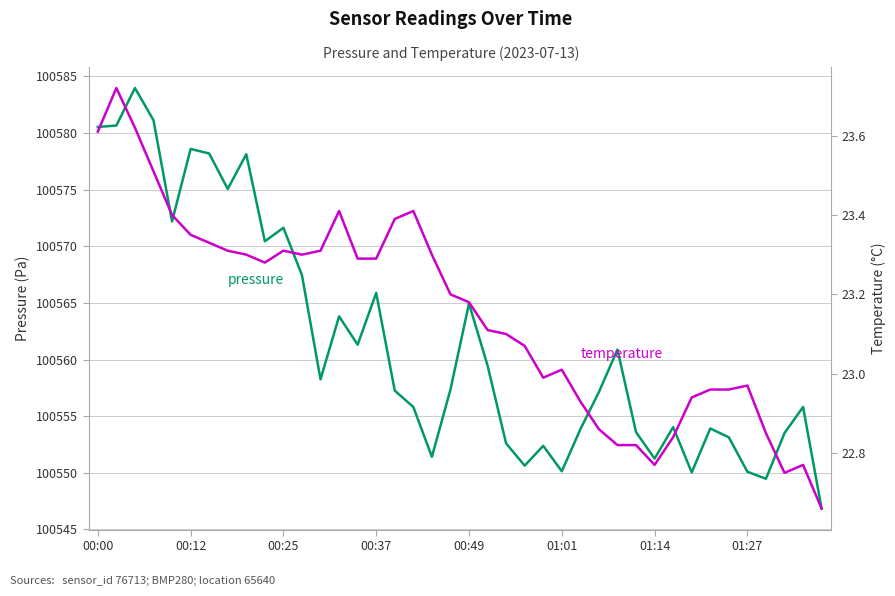

List the series in order of their peak value, highest first.

pressure, temperature